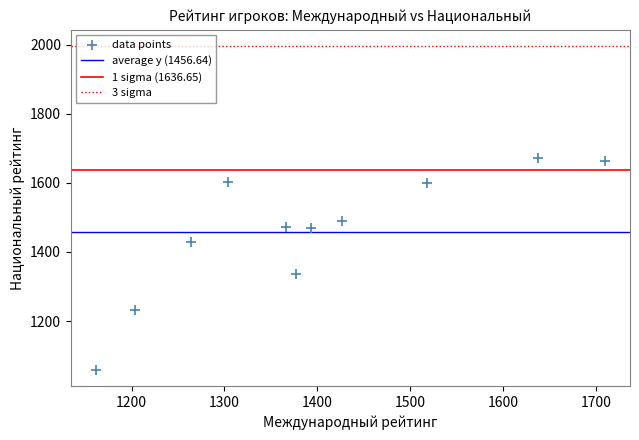

What Y value in the scatter plot is closest to 1364?

1336